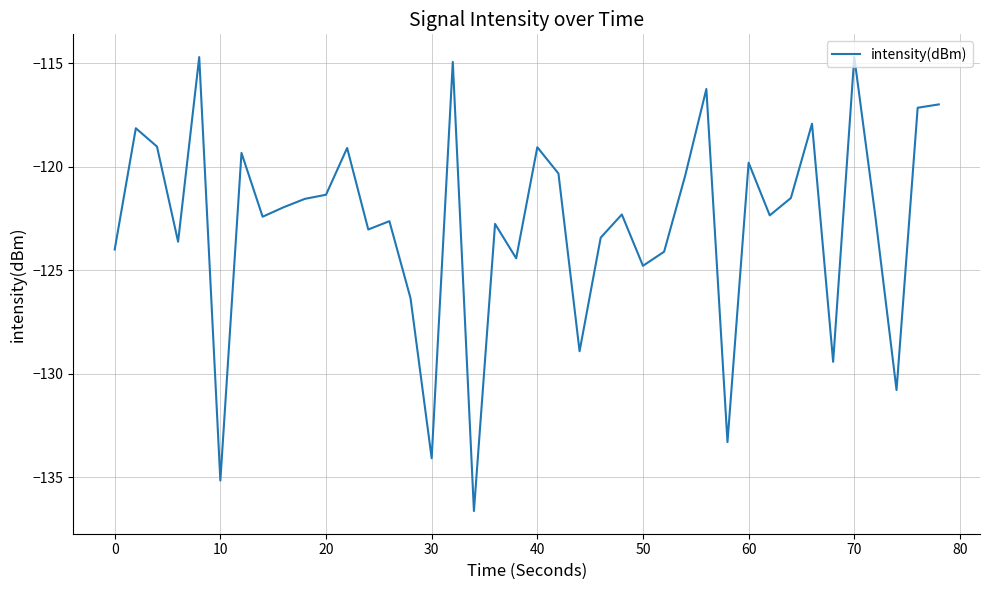

What is the difference between the maximum and minimum values?

21.9